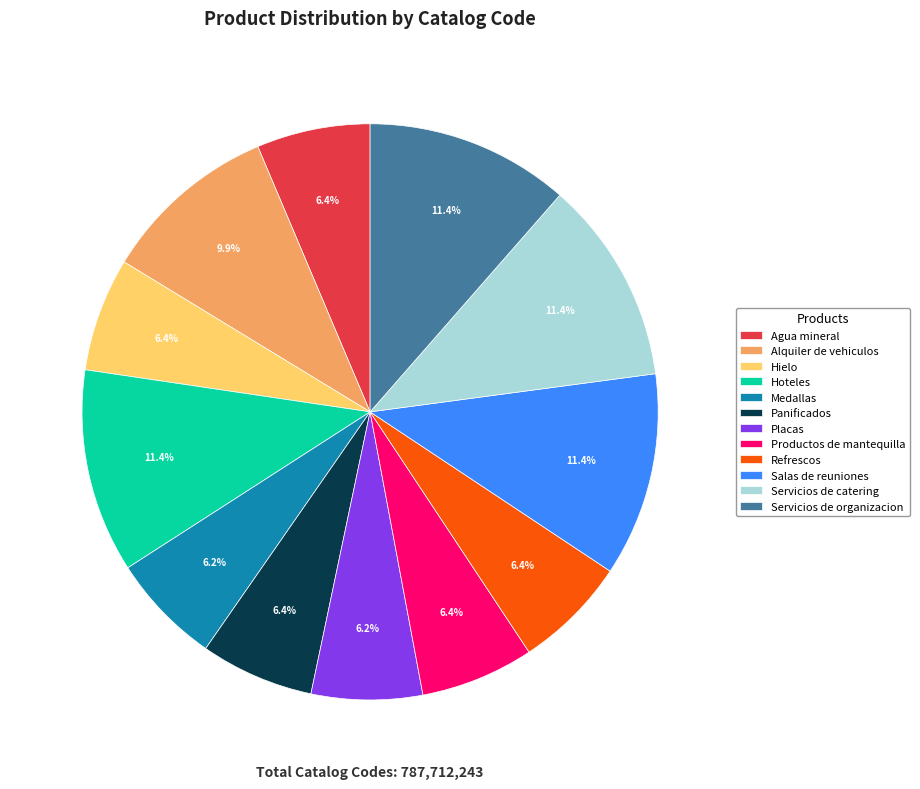

How much of the chart is everything except Productos de mantequilla?

93.6%